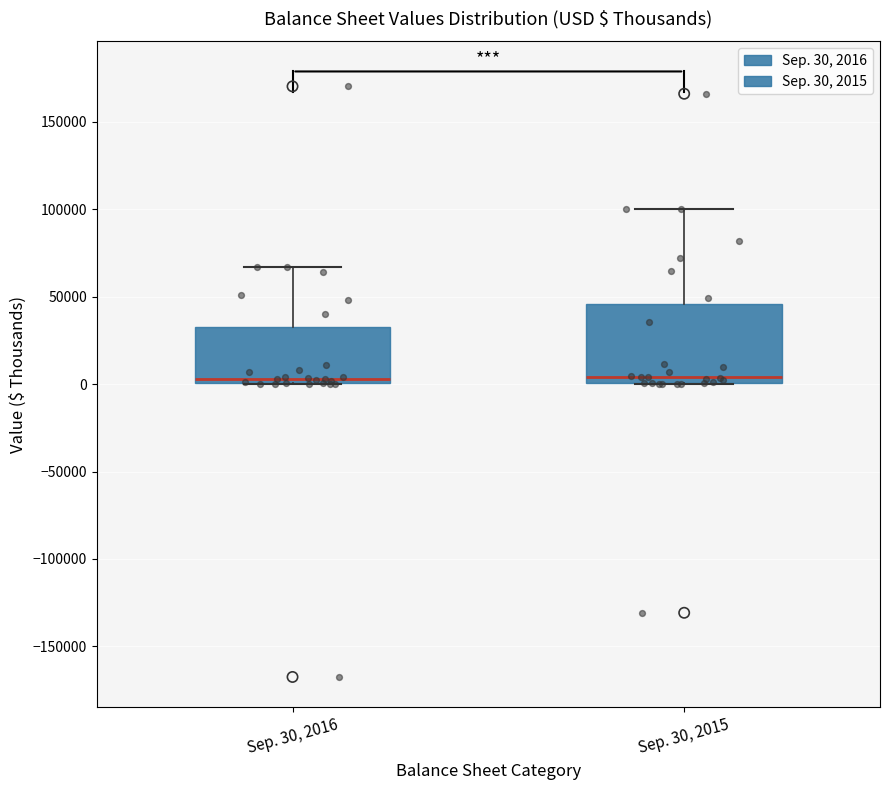

Reading left to right, transcribe this box plot: for each box, give where its median line is, the range the box spans, and where its two whiskers end, as read against the y-axis. The values are not printed on the chart, so give them approximately, as read against the axis.

Sep. 30, 2016: median 5000, box 0 to 35000, whiskers 0 to 65000
Sep. 30, 2015: median 5000, box 0 to 45000, whiskers 0 to 100000